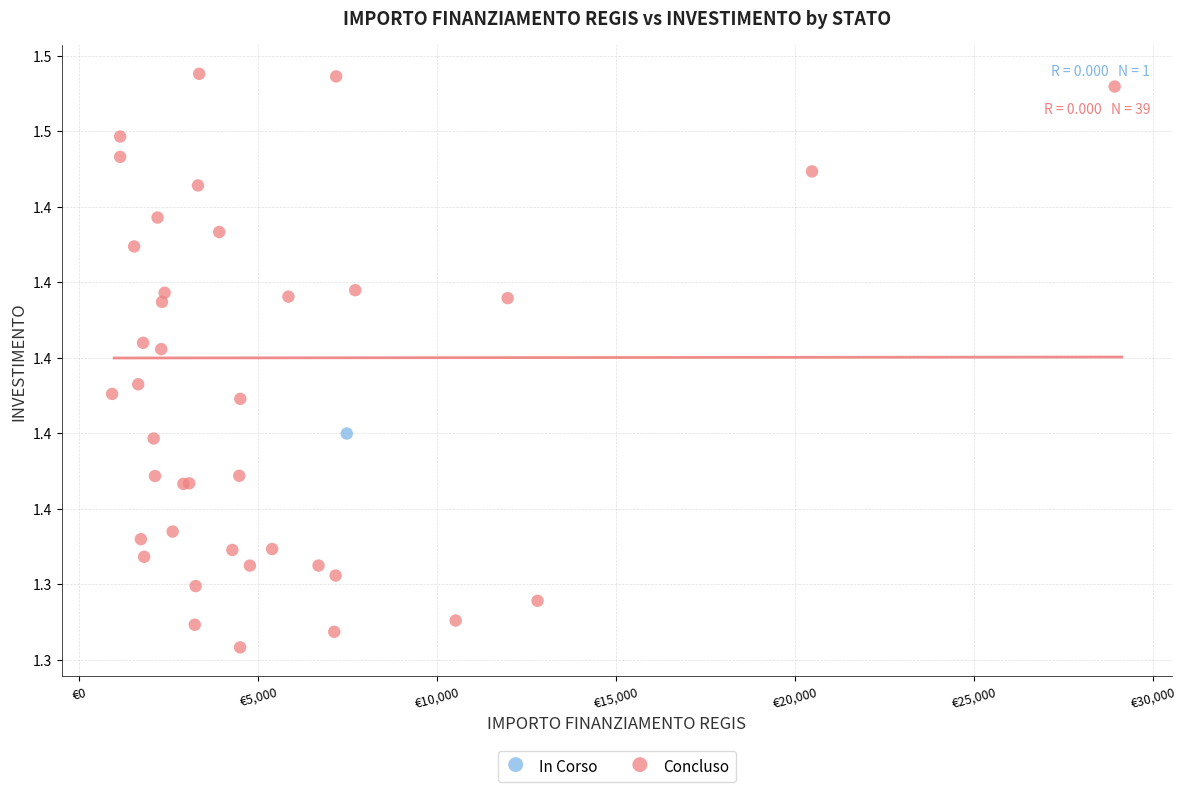

What are all the series names shown in the legend?

In Corso, Concluso